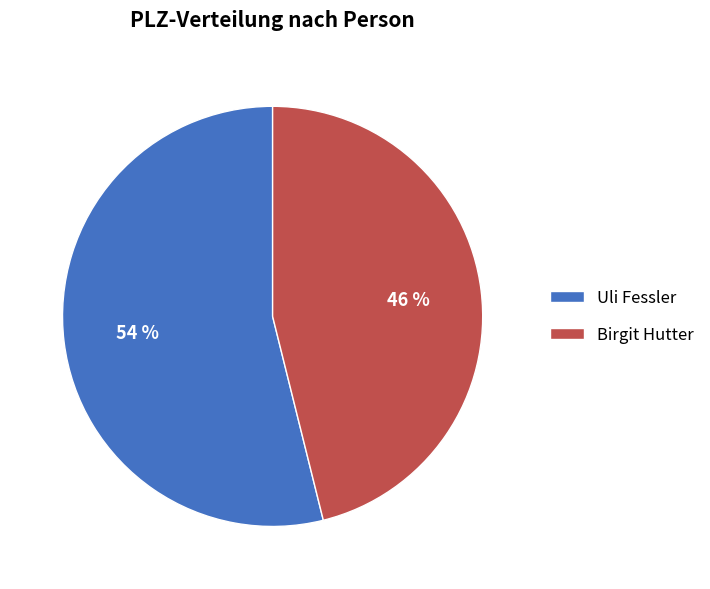

Do Birgit Hutter and Uli Fessler together represent more than half of the pie?

Yes